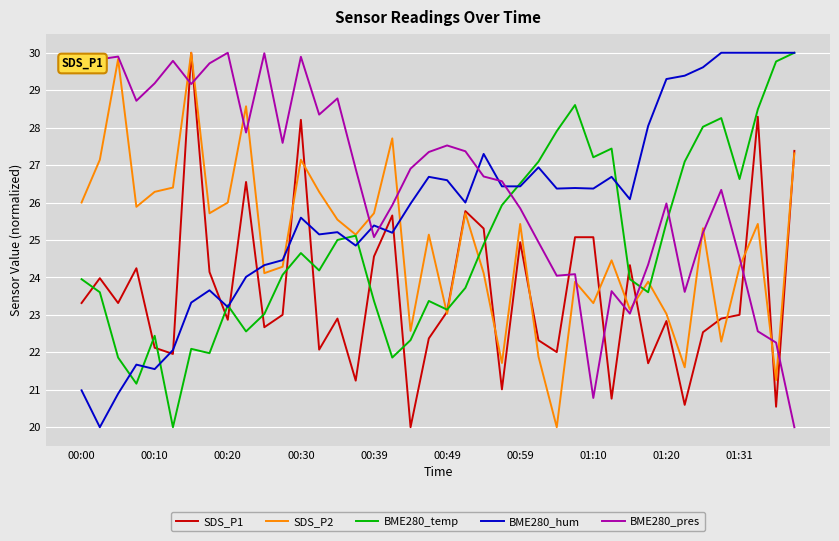

Which series has the largest total across all categories?

BME280_pres